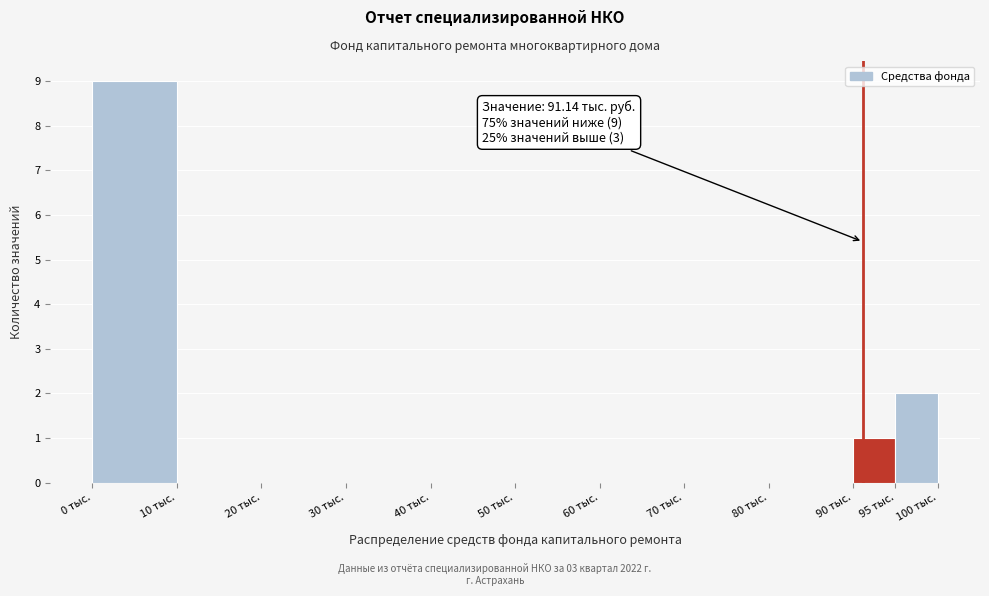

Which range on the x-axis has the tallest bar?

0 to 10